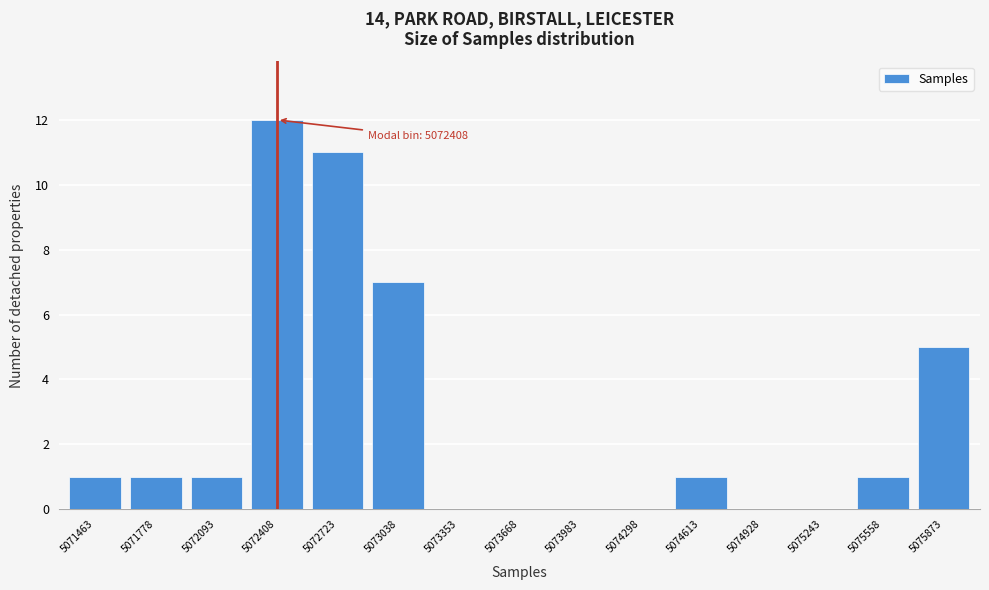

Reading left to right, transcribe all the data shown in this chart.

5071463=1	5071778=1	5072093=1	5072408=12	5072723=11	5073038=7	5073353=0	5073668=0	5073983=0	5074298=0	5074613=1	5074928=0	5075243=0	5075558=1	5075873=5